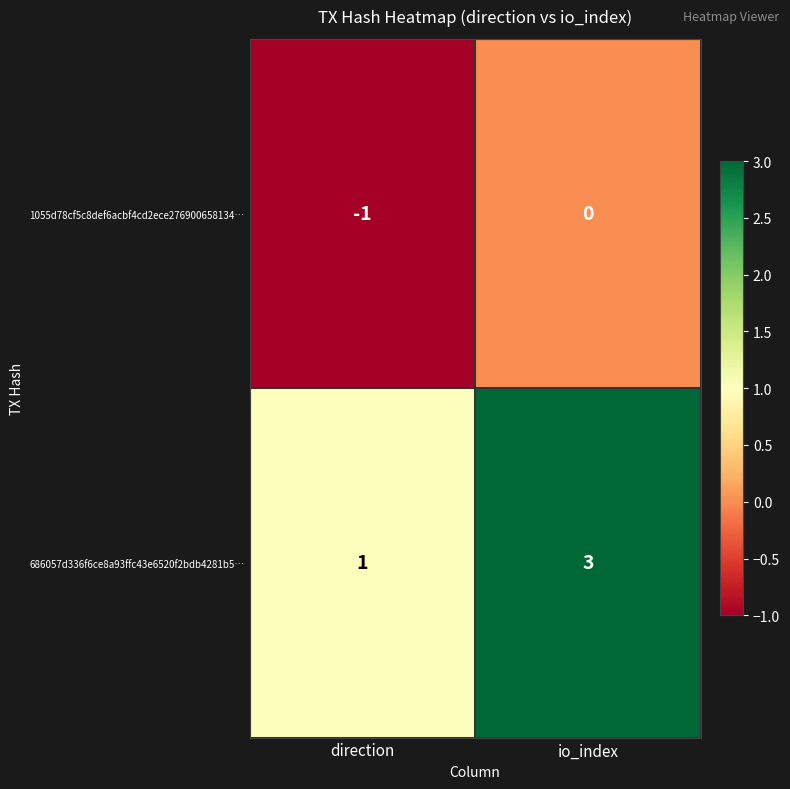

Which series has the largest total across all categories?

686057d336f6ce8a93ffc43e6520f2bdb4281b5…